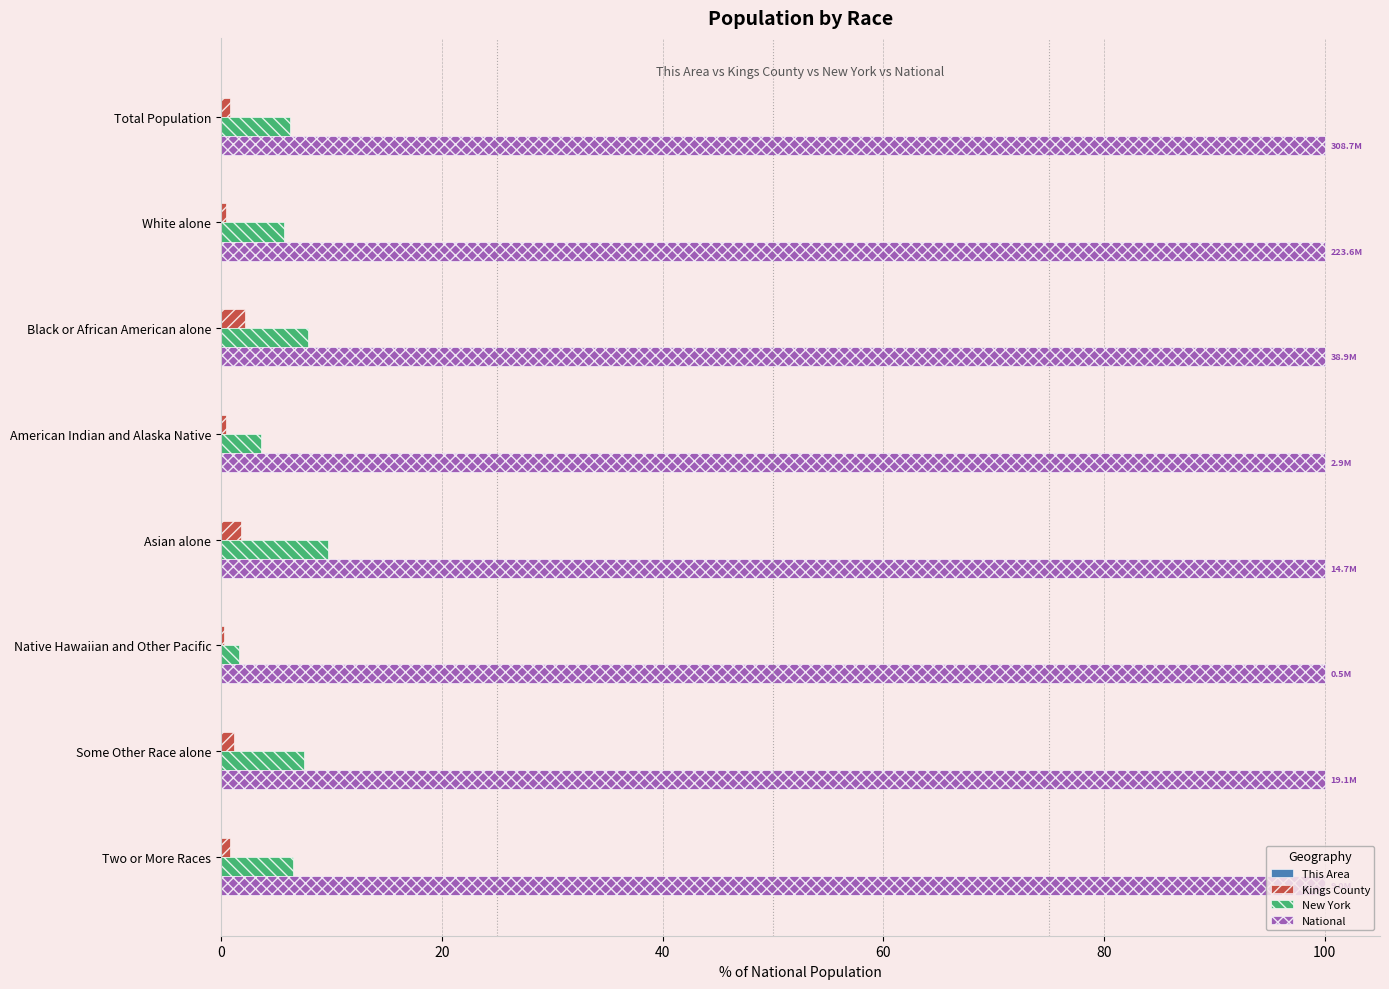

Is the value of New York at Native Hawaiian and Other Pacific greater than the value of National at Some Other Race alone?

No